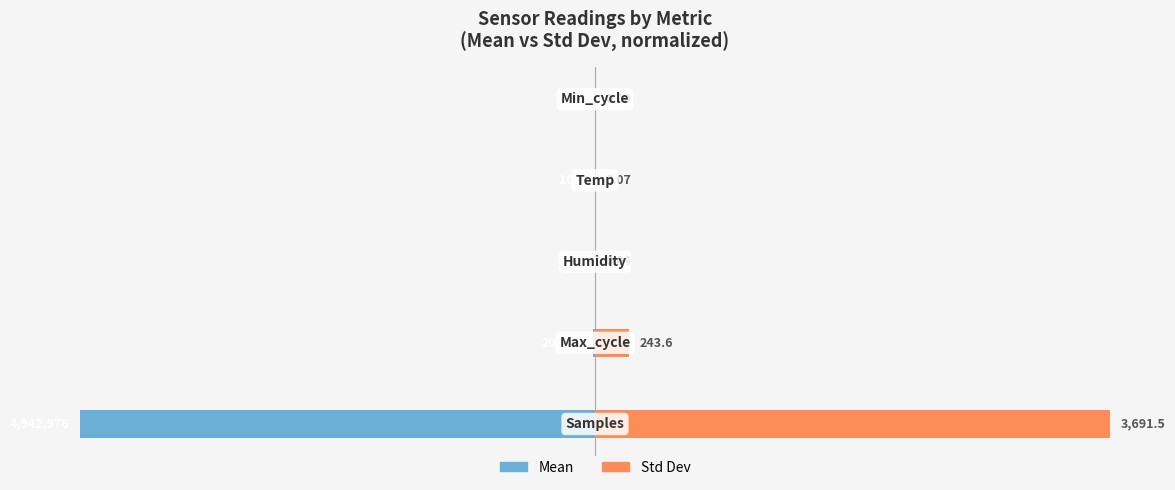

How many bars are there in each group?

2